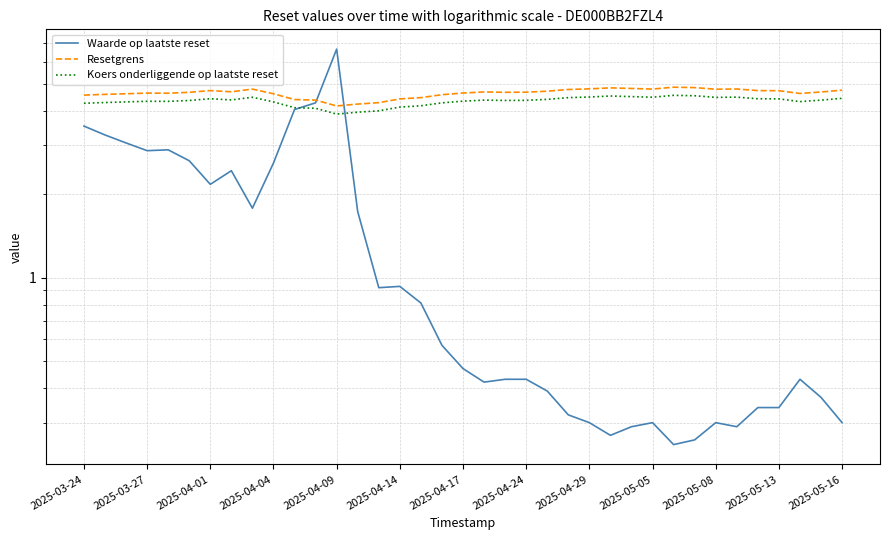

List the series in order of their peak value, lowest first.

Koers onderliggende op laatste reset, Resetgrens, Waarde op laatste reset